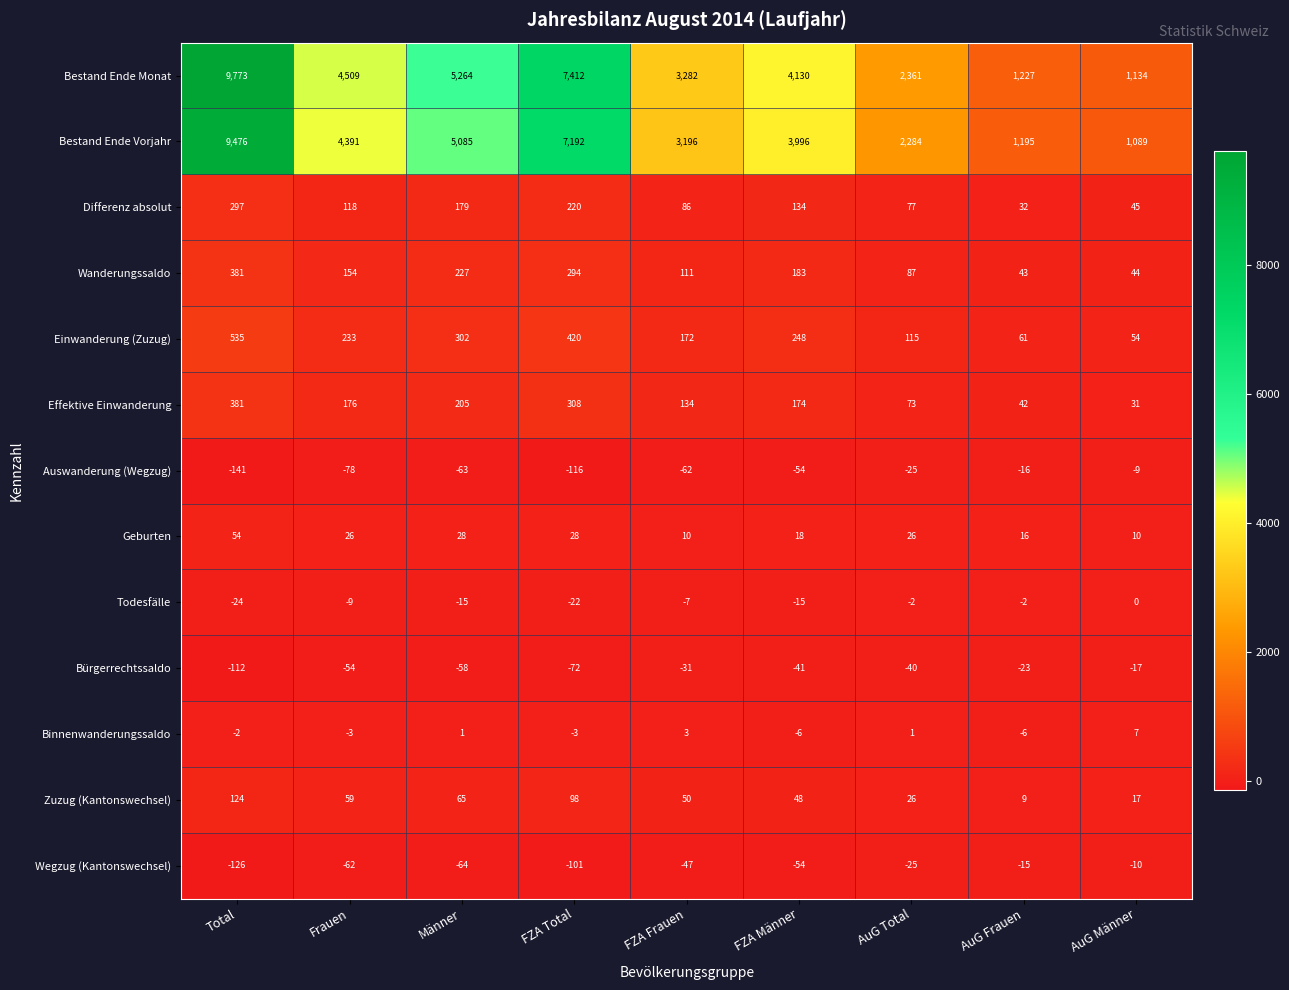

How many distinct data groups are displayed?

13